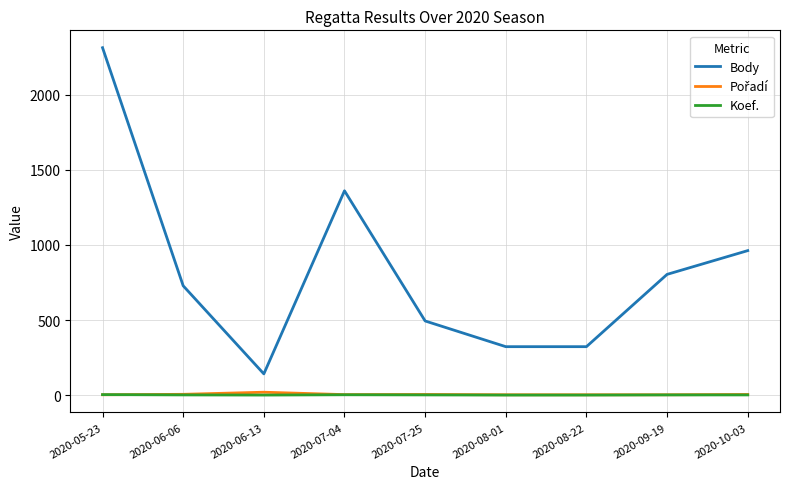

Which series has the largest total across all categories?

Body